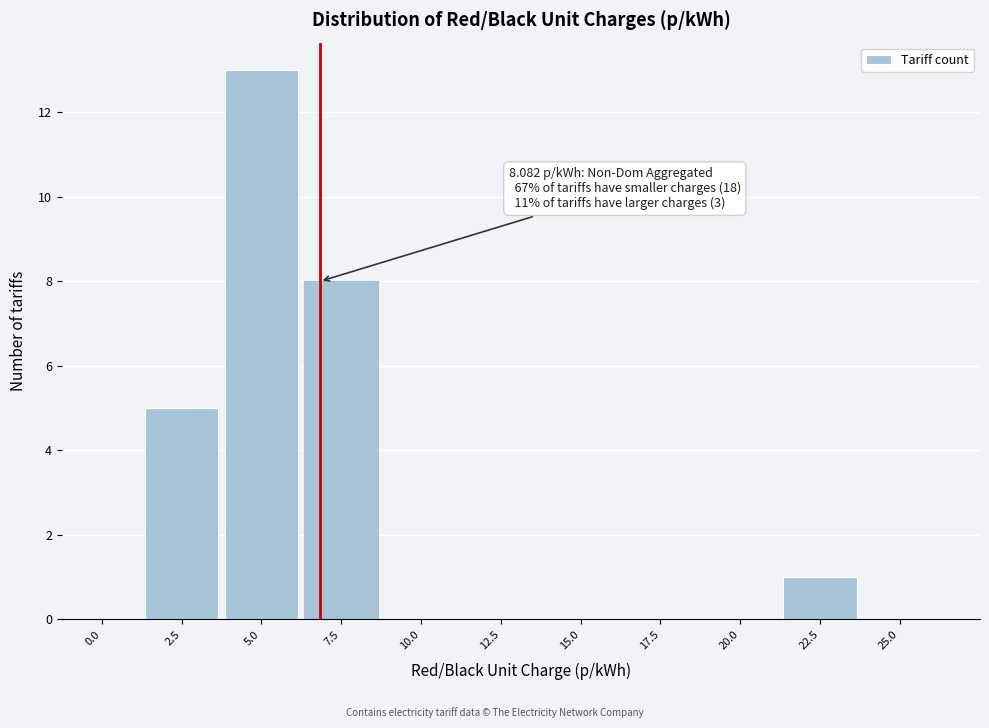

Reading left to right, extract all data points from this chart.

0.0=0	2.5=5	5.0=13	7.5=8	10.0=0	12.5=0	15.0=0	17.5=0	20.0=0	22.5=1	25.0=0